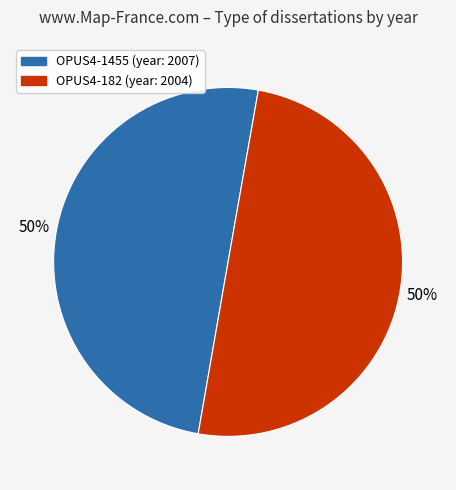

To the nearest percent, what is the average slice percentage?

50%